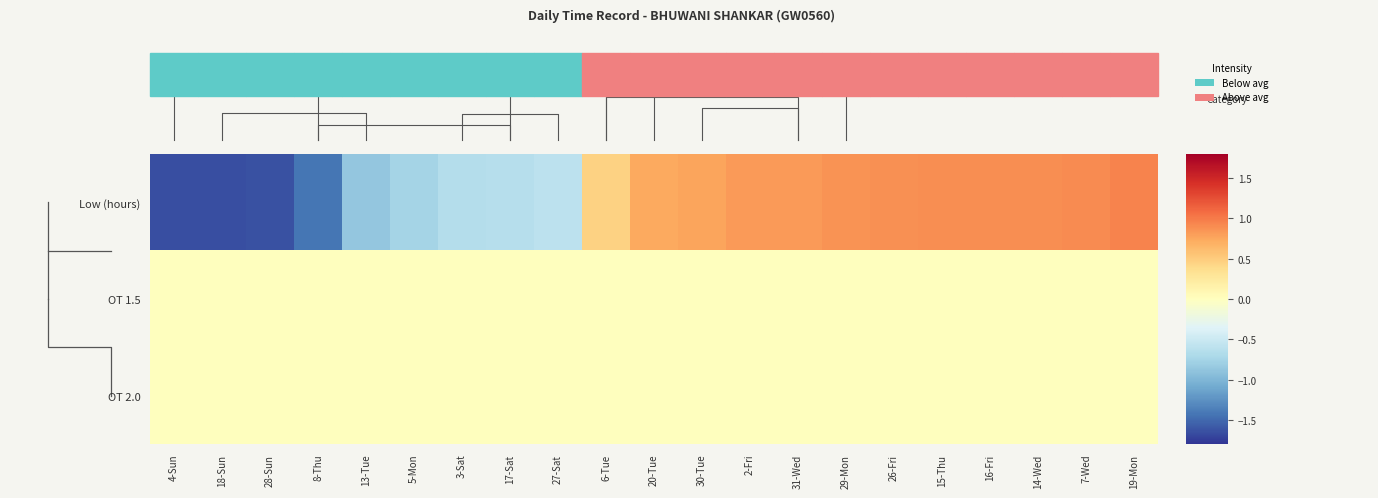

The value of OT 2.0 at 26-Fri is 0.0. True or false?

True